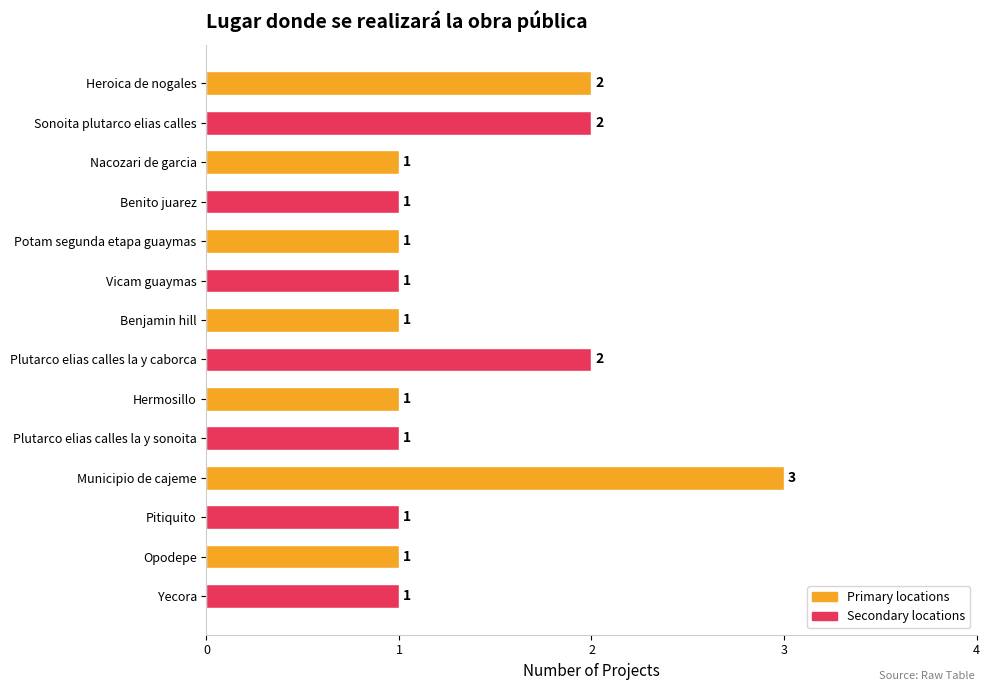

Which label corresponds to the largest value in the chart?

Municipio de cajeme